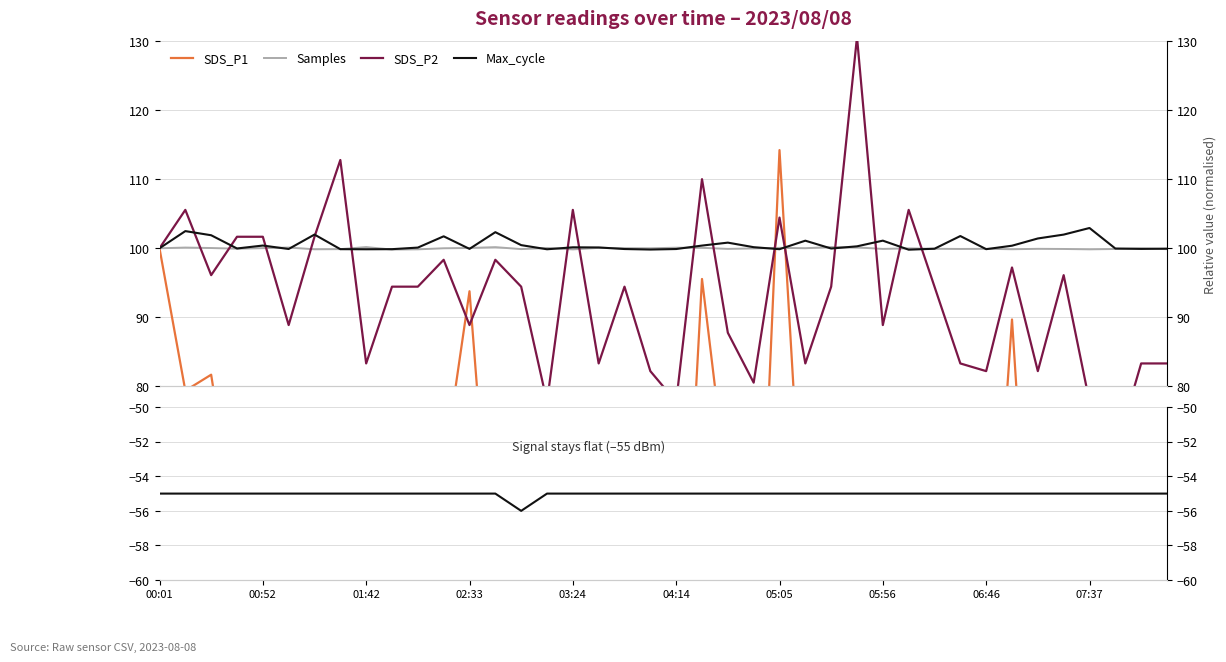

Rank the series at 13 from lowest to highest value.

Signal, SDS_P1, SDS_P2, Samples, Max_cycle